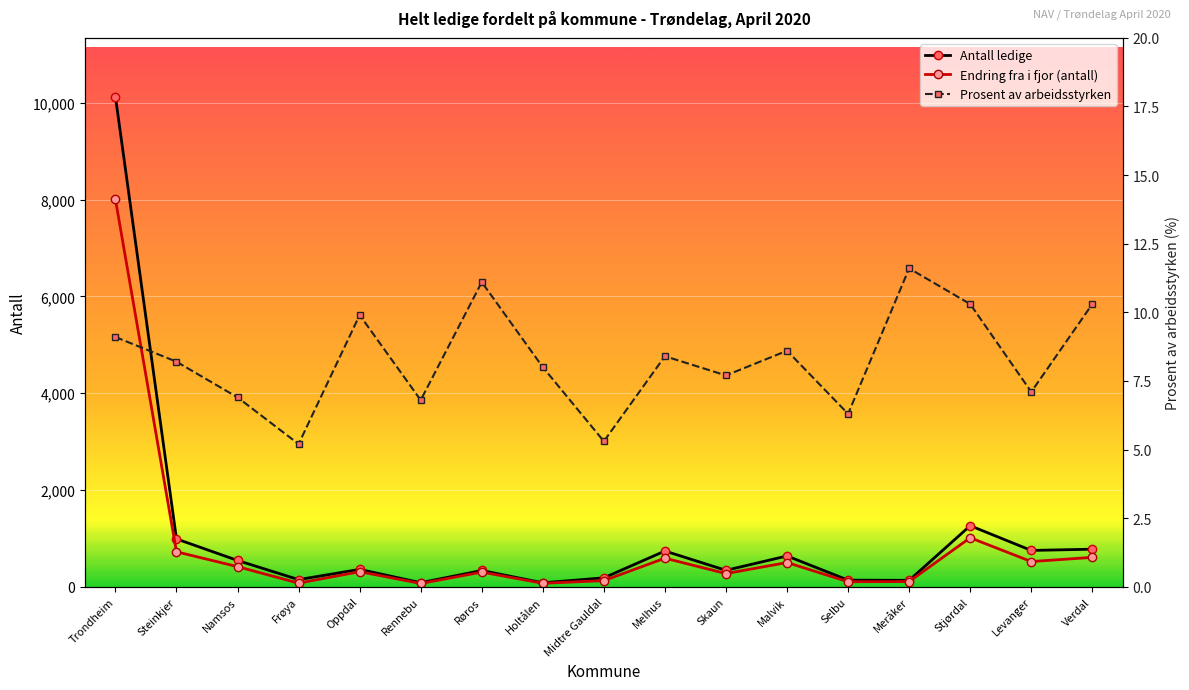

The Antall ledige series shows 72.6 at Røros. True or false?

False